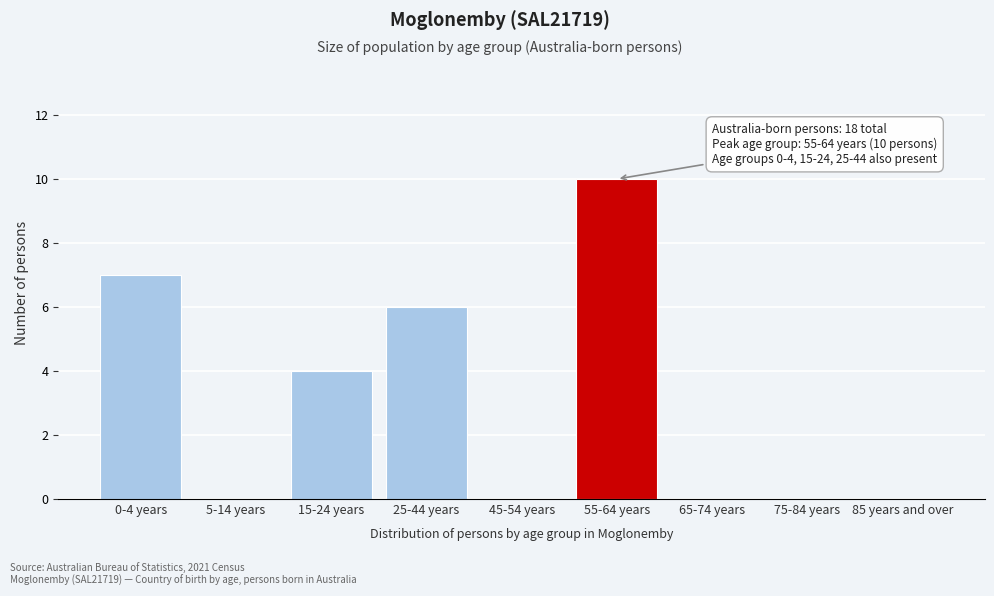

Reading left to right, extract all data points from this chart.

0-4 years=7	5-14 years=0	15-24 years=4	25-44 years=6	45-54 years=0	55-64 years=10	65-74 years=0	75-84 years=0	85 years and over=0